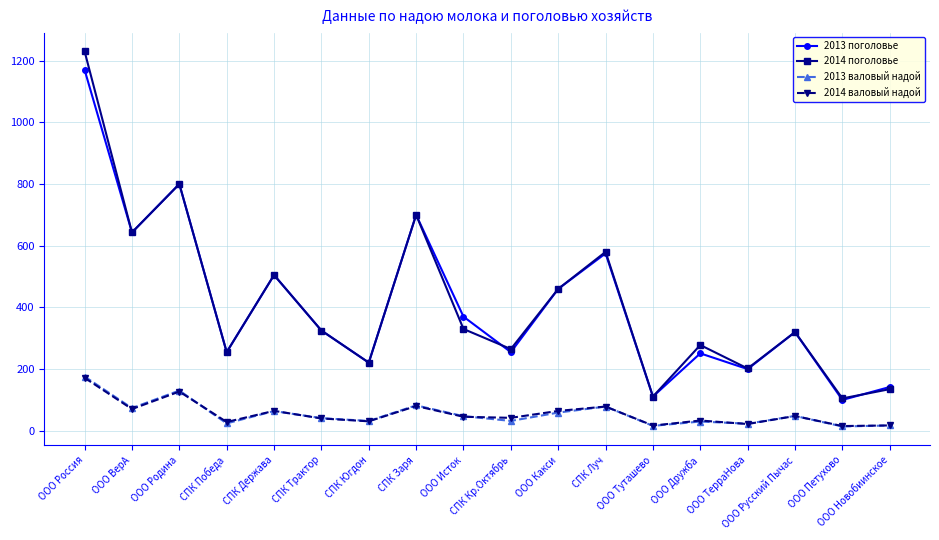

How many interior local valleys does the 2013 поголовье series have?

7